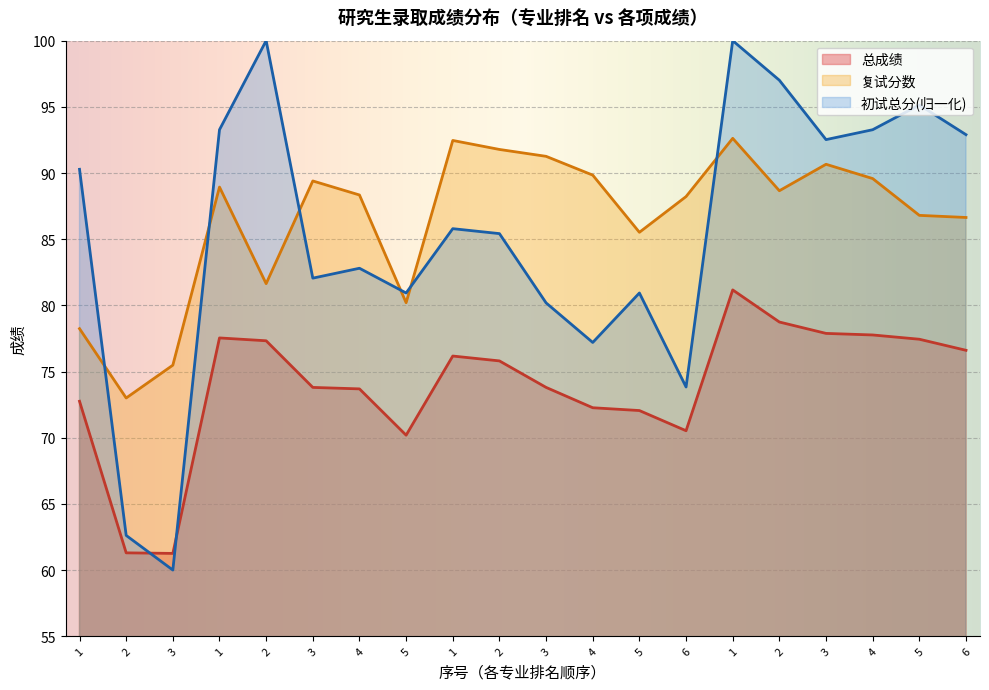

True or false: 总成绩 and 复试分数 cross at least once.

False